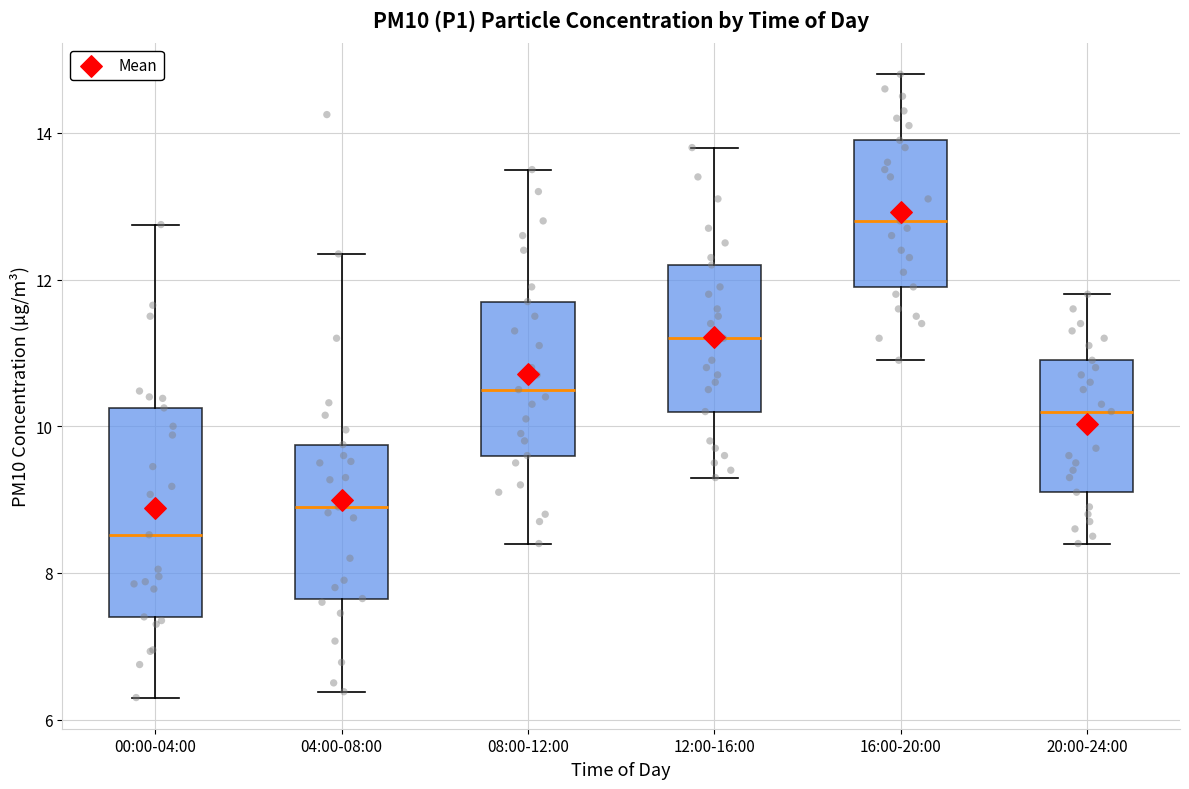

Which box has the lowest median line?

00:00-04:00